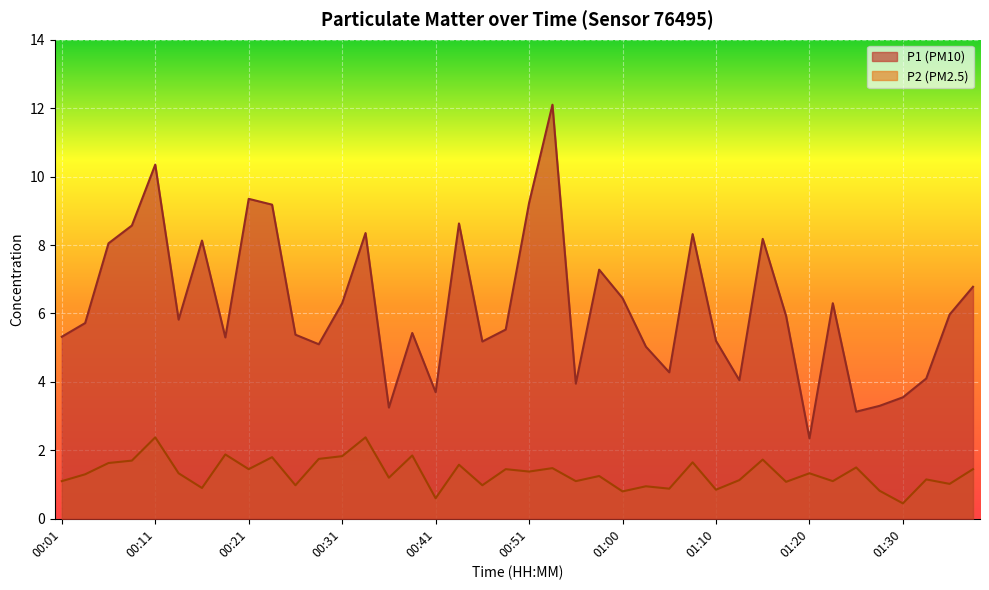

Reading left to right, transcribe all the data shown in this chart.

P1: 00:01=5.3	00:04=5.7	00:06=8.1	00:09=8.6	00:11=10.3	00:14=5.8	00:16=8.1	00:19=5.3	00:21=9.3	00:24=9.2	00:26=5.4	00:29=5.1	00:31=6.3	00:33=8.3	00:36=3.2	00:38=5.4	00:41=3.7	00:43=8.6	00:46=5.2	00:48=5.5	00:51=9.2	00:53=12.1	00:56=4.0	00:58=7.3	01:00=6.5	01:03=5.0	01:05=4.3	01:08=8.3	01:10=5.2	01:13=4.0	01:15=8.2	01:18=5.9	01:20=2.4	01:23=6.3	01:25=3.1	01:27=3.3	01:30=3.5	01:32=4.1	01:35=6.0	01:37=6.8
P2: 00:01=1.1	00:04=1.3	00:06=1.6	00:09=1.7	00:11=2.4	00:14=1.3	00:16=0.9	00:19=1.9	00:21=1.4	00:24=1.8	00:26=1.0	00:29=1.8	00:31=1.8	00:33=2.4	00:36=1.2	00:38=1.9	00:41=0.6	00:43=1.6	00:46=1.0	00:48=1.4	00:51=1.4	00:53=1.5	00:56=1.1	00:58=1.2	01:00=0.8	01:03=0.9	01:05=0.9	01:08=1.6	01:10=0.8	01:13=1.1	01:15=1.7	01:18=1.1	01:20=1.3	01:23=1.1	01:25=1.5	01:27=0.8	01:30=0.5	01:32=1.1	01:35=1.0	01:37=1.4